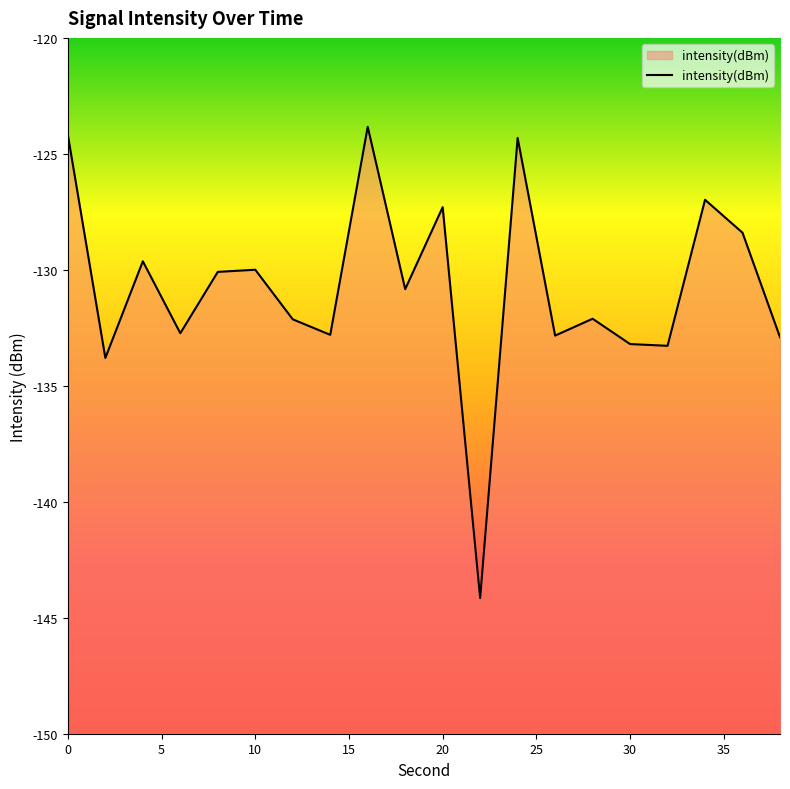

How many interior local valleys (lower than both neighbors) does the data have?

7